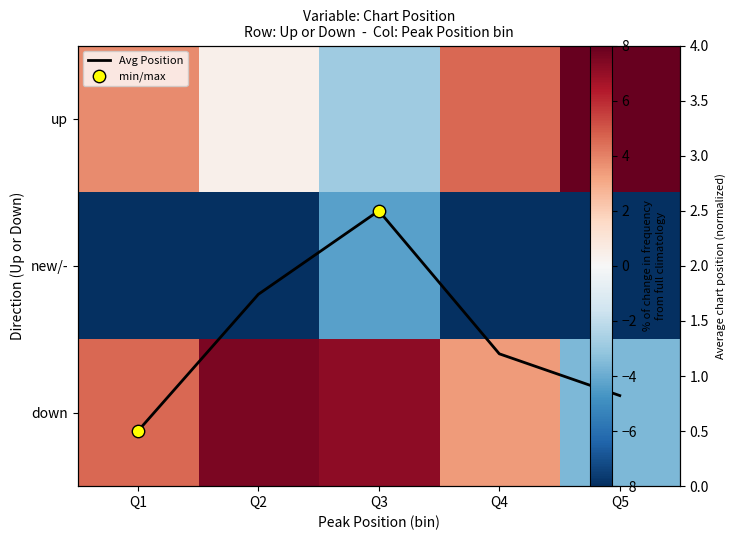

How many values in the new/- series are below -7?

4